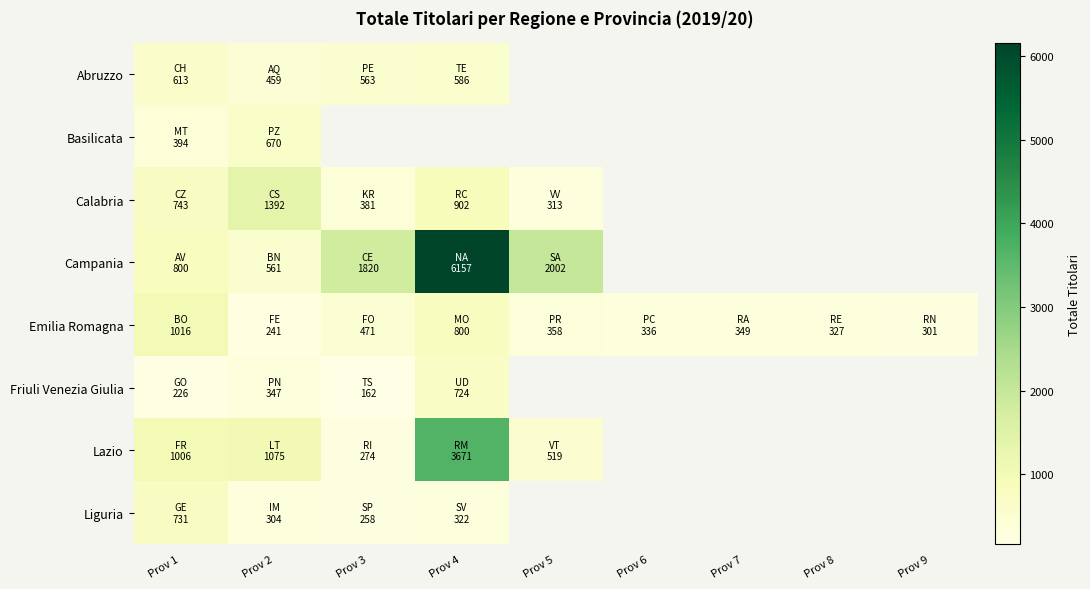

Count the number of categories in the chart.

9